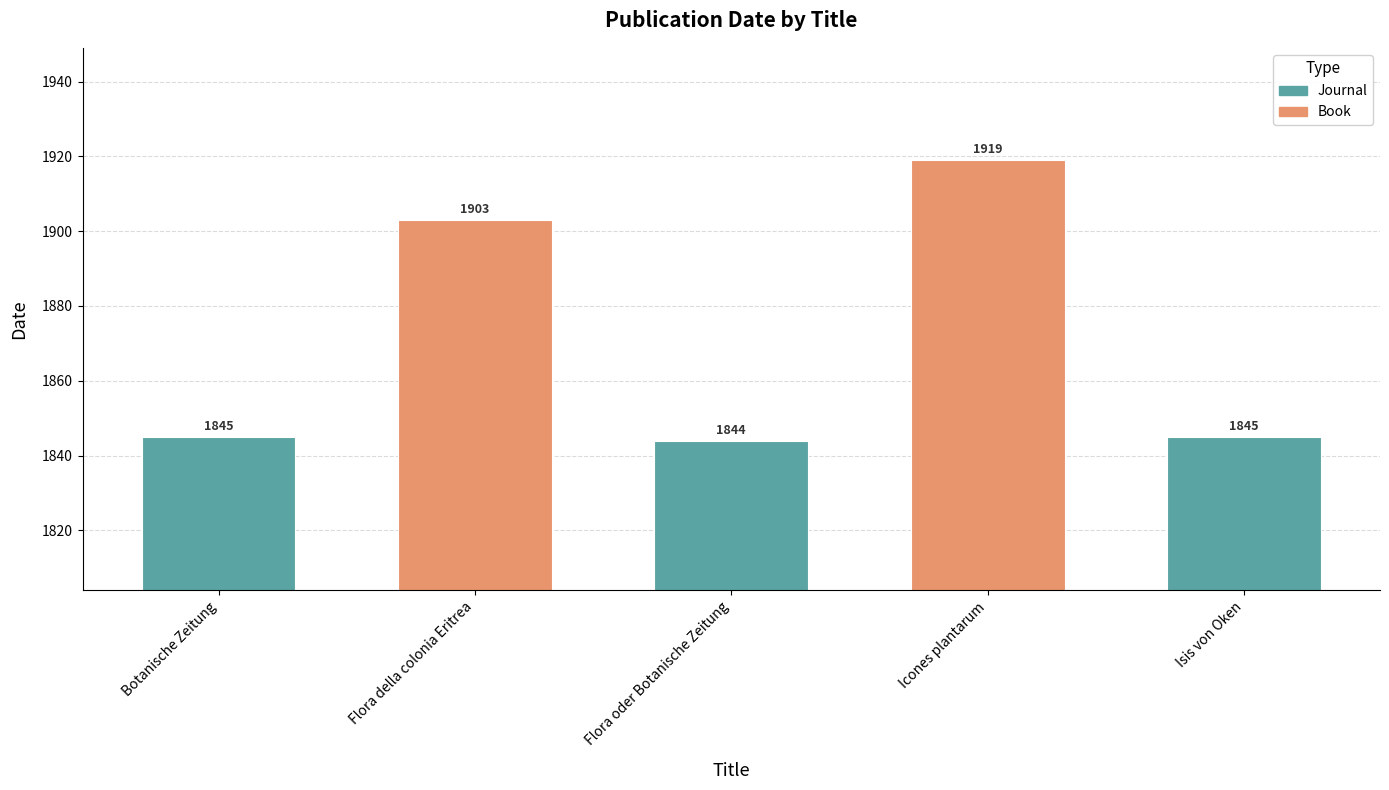

Are the bars grouped side by side (vs. stacked)?

No